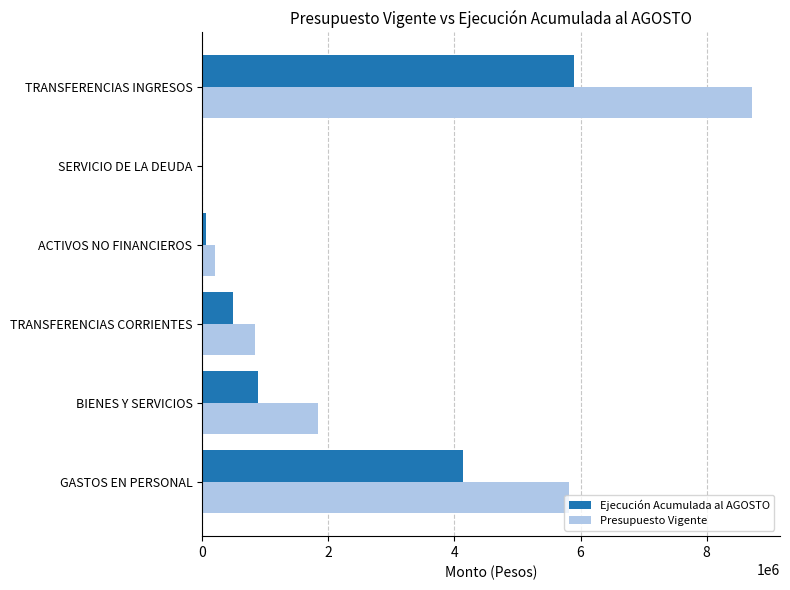

At which category is the sum across all series the highest?

TRANSFERENCIAS INGRESOS